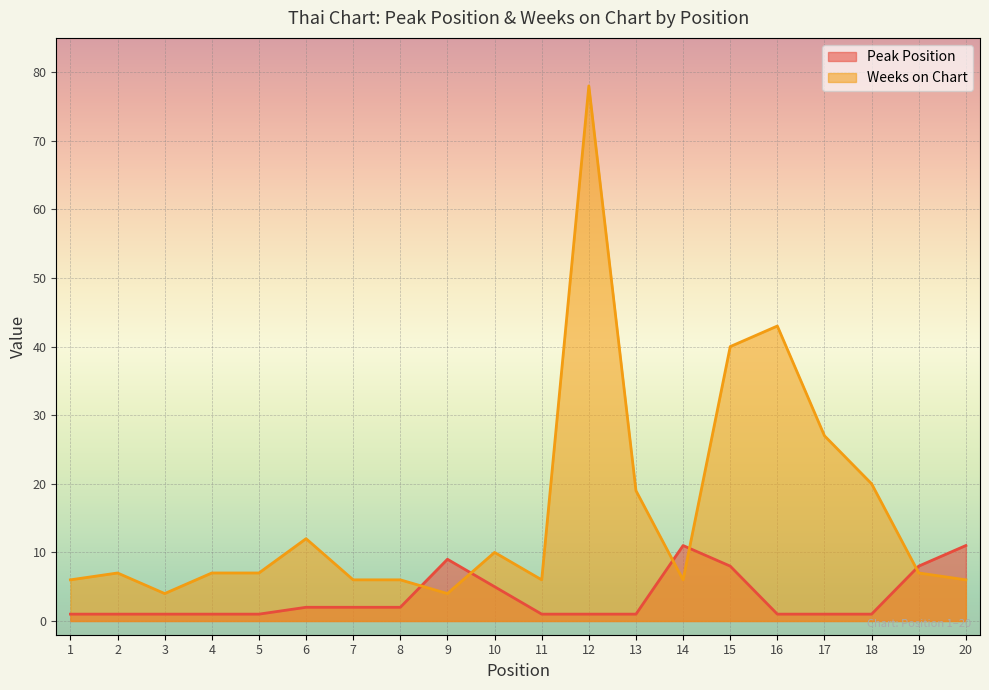

List the series in order of their overall mean, lowest first.

Peak Position, Weeks on Chart